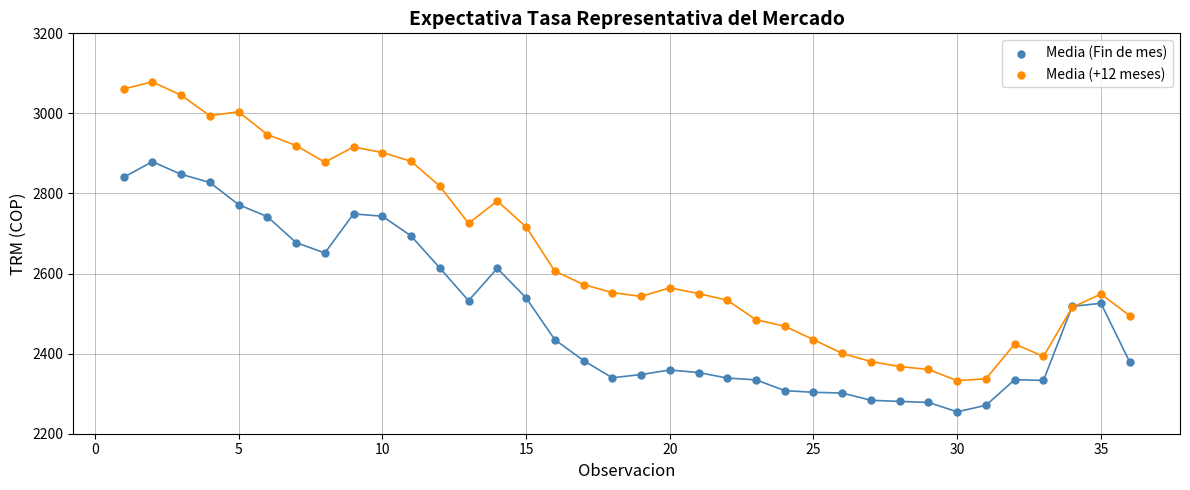

Which series contains the lowest Y value?

Media (Fin de mes)